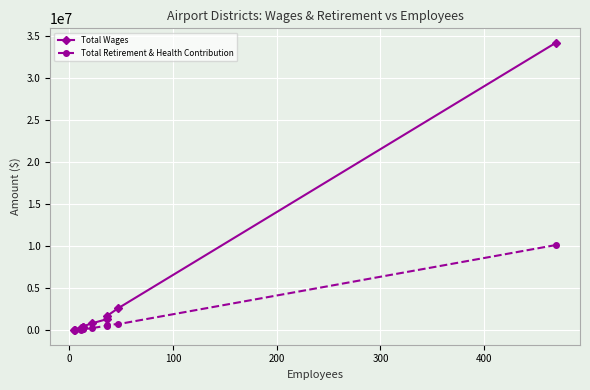

True or false: Total Wages and Total Retirement & Health Contribution intersect in this chart.

False